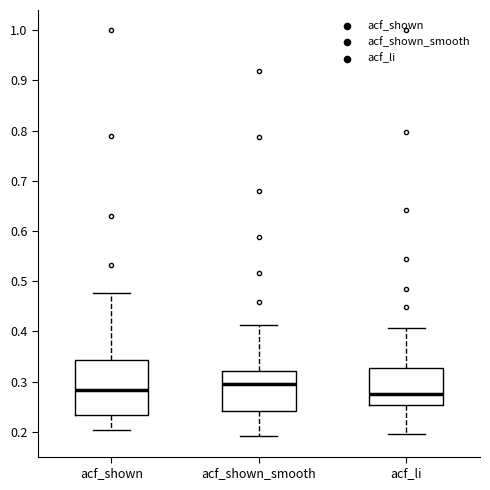

Where does the lower whisker of the box for acf_shown_smooth end on the y-axis? The values are not printed on the chart, so give them approximately, as read against the axis.

0.19